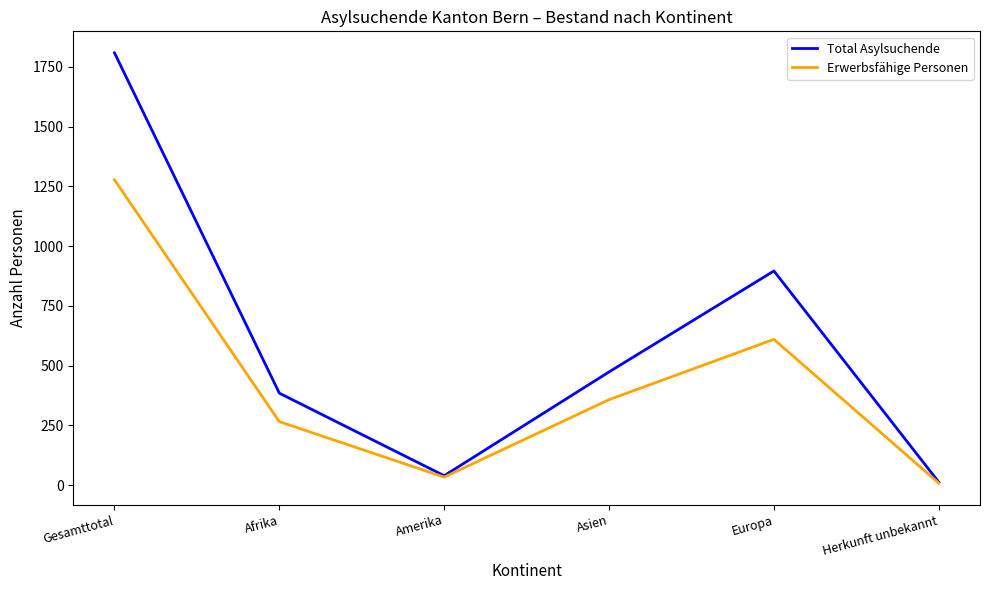

What is the sum of all Erwerbsfähige Personen values?

2554